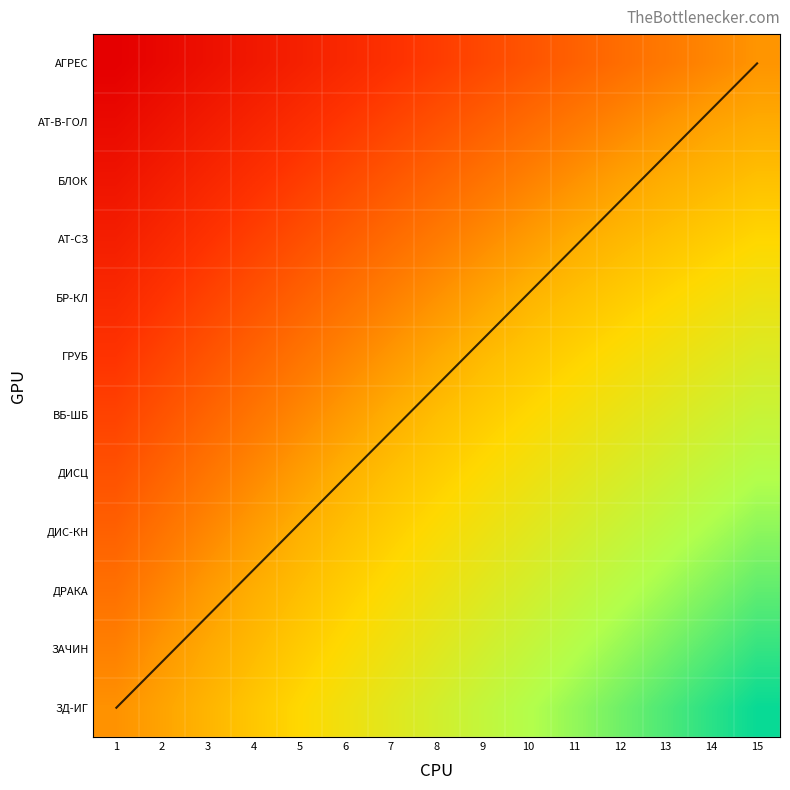

At 14, list the series in order from smallest to largest.

АГРЕС, АТ-В-ГОЛ, БЛОК, АТ-СЗ, БР-КЛ, ГРУБ, ВБ-ШБ, ДИСЦ, ДИС-КН, ДРАКА, ЗАЧИН, ЗД-ИГ